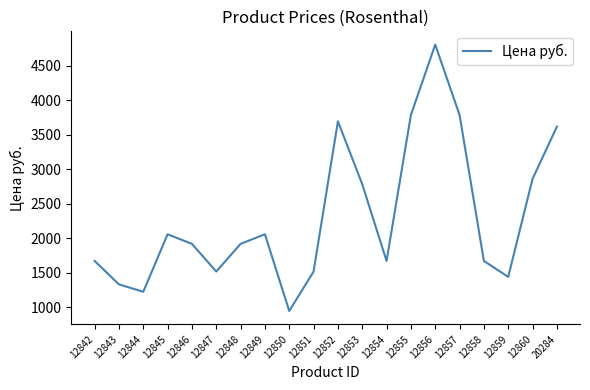

What is the change in value from 12848 to 20284?

+1699.5